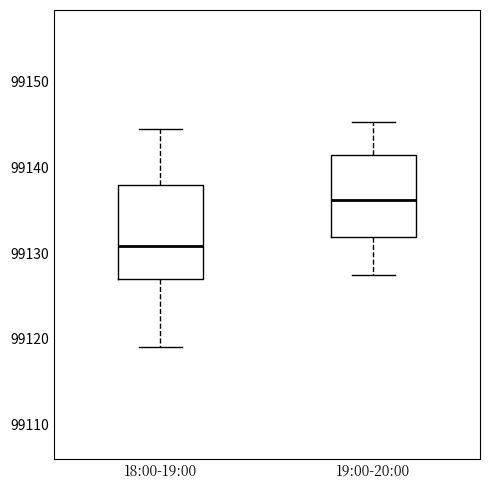

Reading left to right, transcribe this box plot: for each box, give where its median line is, the range the box spans, and where its two whiskers end, as read against the y-axis. The values are not printed on the chart, so give them approximately, as read against the axis.

18:00-19:00: median 99131, box 99127 to 99138, whiskers 99119 to 99144
19:00-20:00: median 99136, box 99132 to 99141, whiskers 99127 to 99145